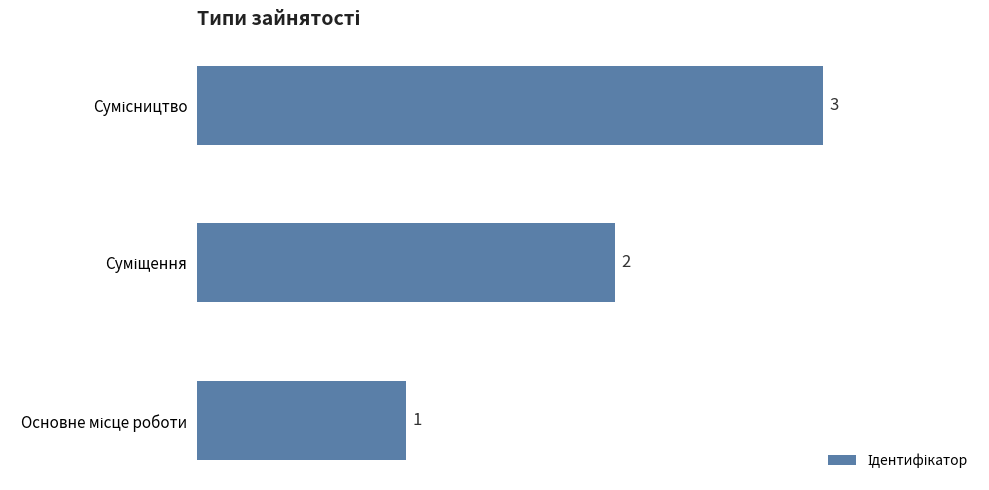

Count the number of categories in the chart.

3